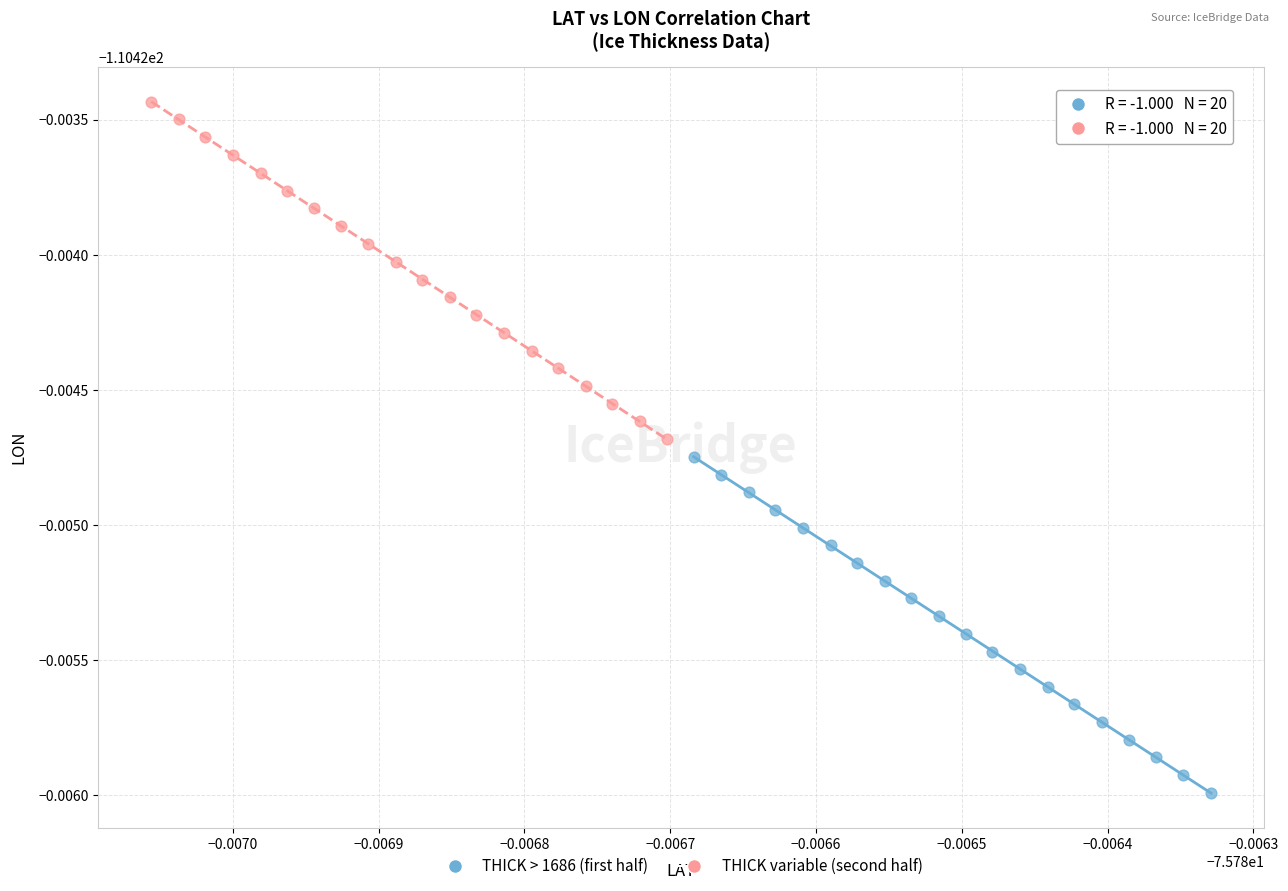

What are all the series names shown in the legend?

THICK > 1686 (first half), THICK variable (second half)